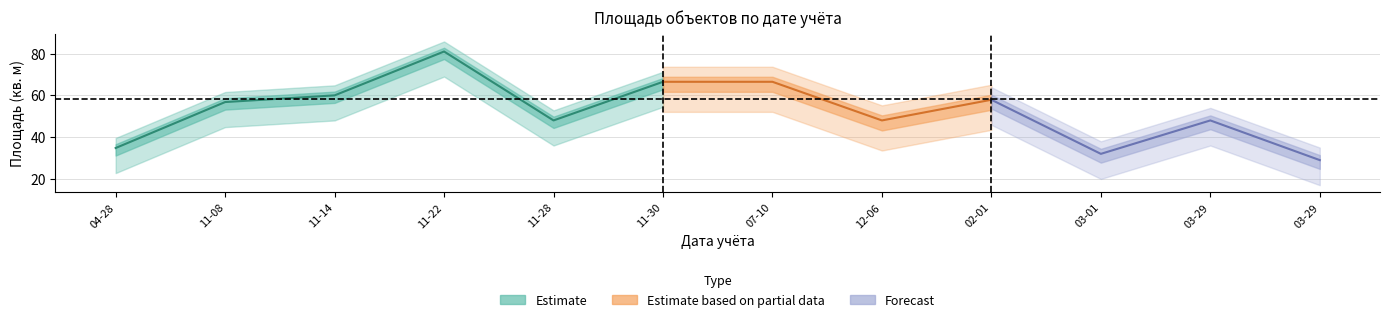

True or false: the data shows 57.9 at 2018-02-01.

True